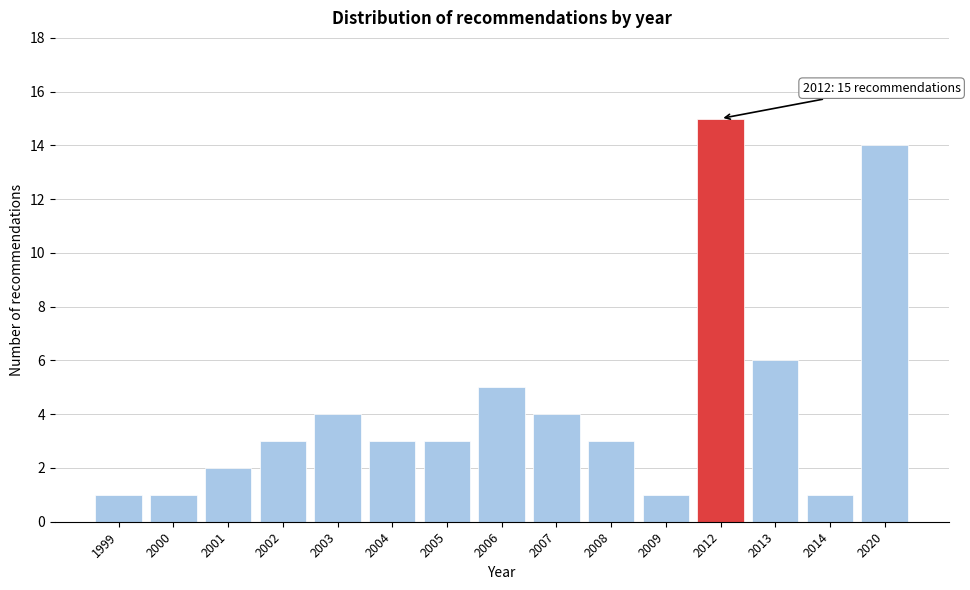

Reading left to right, what are all the values shown in this chart?

1999=1	2000=1	2001=2	2002=3	2003=4	2004=3	2005=3	2006=5	2007=4	2008=3	2009=1	2012=15	2013=6	2014=1	2020=14